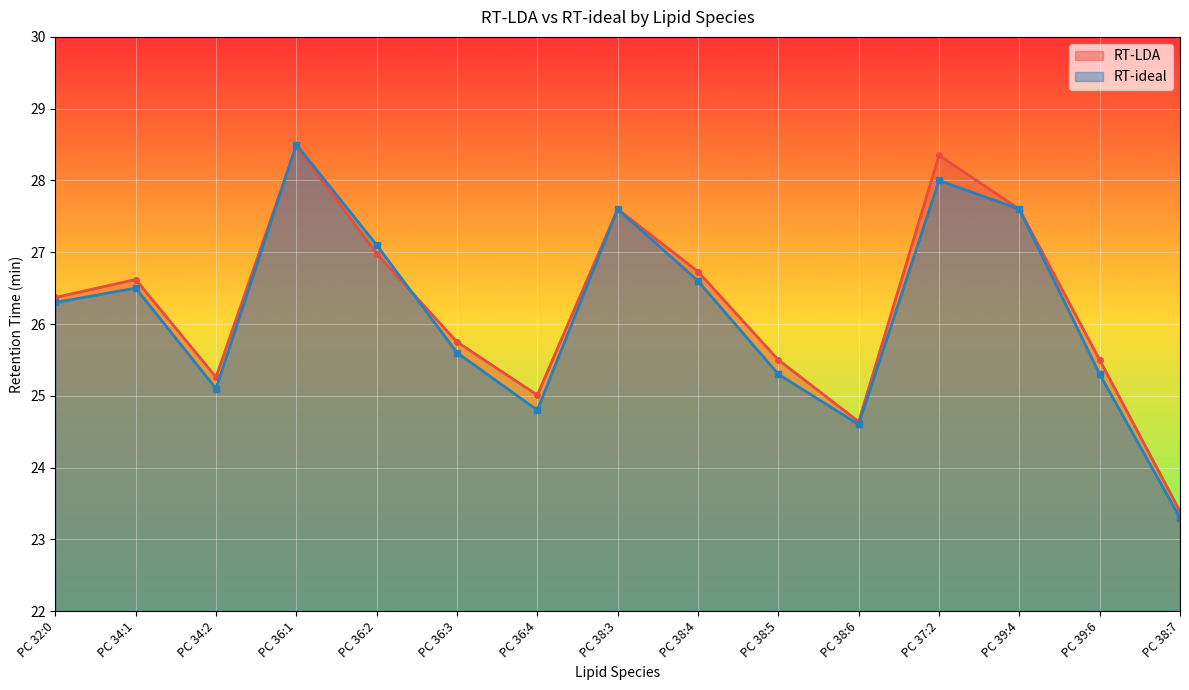

List the labels in order of RT-LDA value, smallest first.

PC 38:7, PC 38:6, PC 36:4, PC 34:2, PC 38:5, PC 39:6, PC 36:3, PC 32:0, PC 34:1, PC 38:4, PC 36:2, PC 38:3, PC 39:4, PC 37:2, PC 36:1